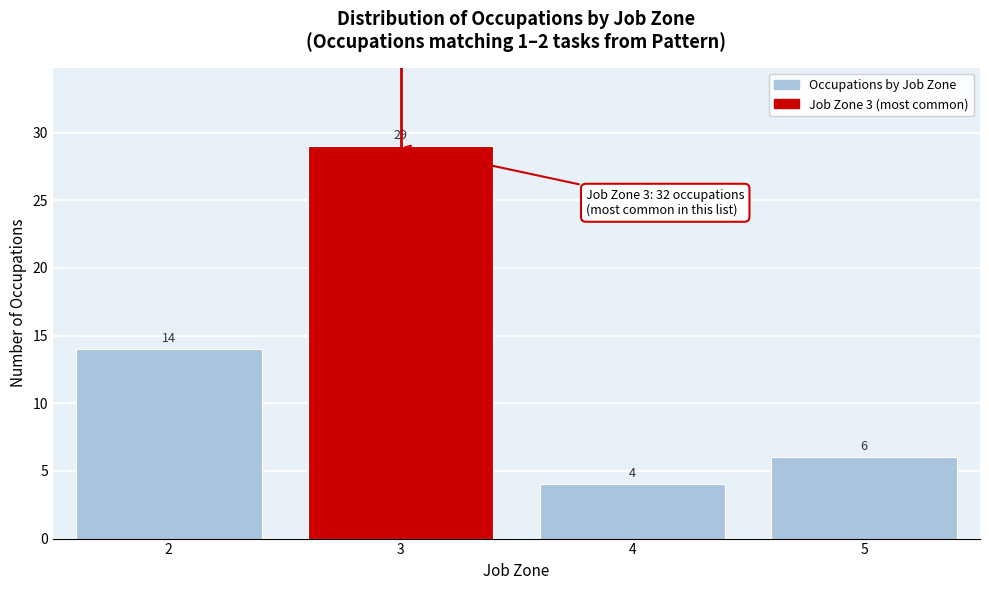

Reading right to left, list all the values displayed in this chart.

5=6	4=4	3=29	2=14